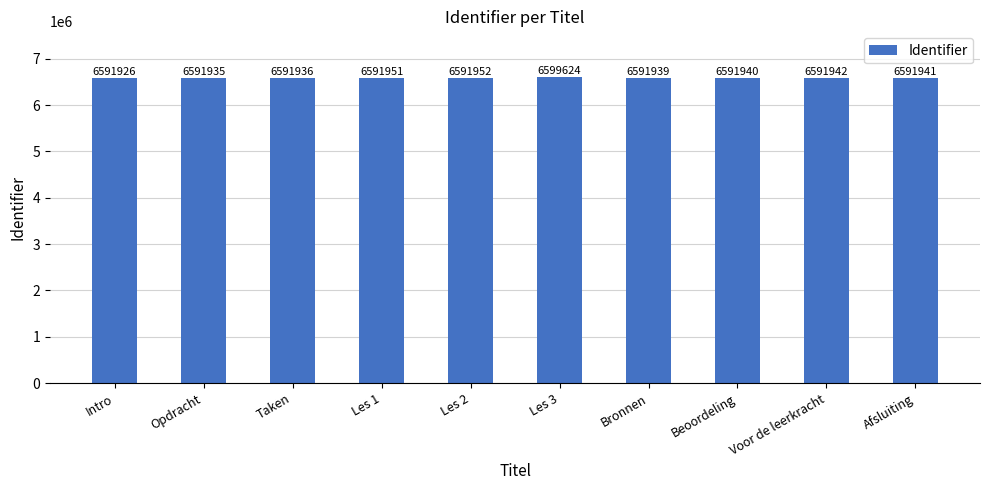

What value does the data have at Opdracht?

6591935